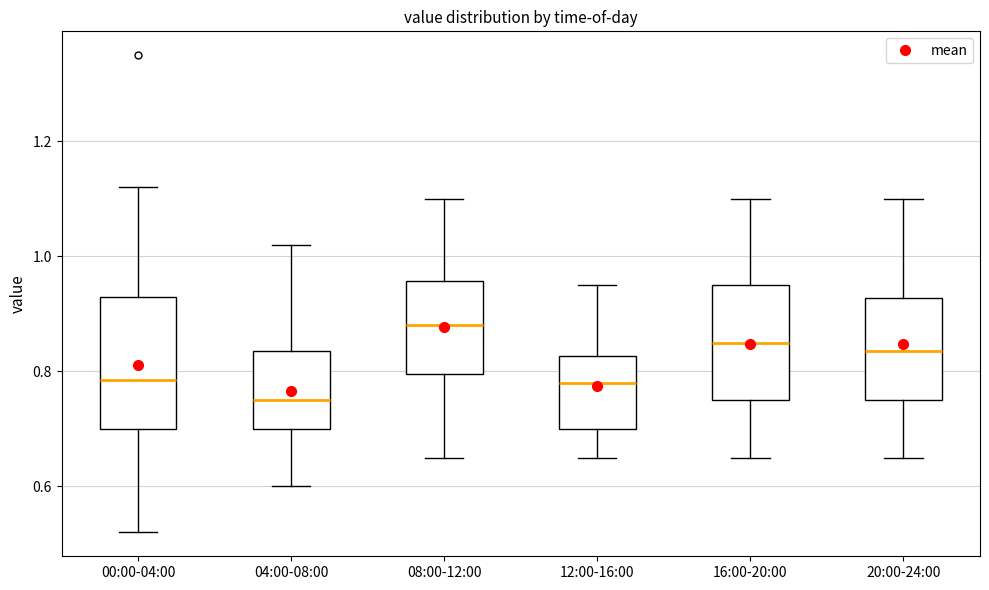

Reading left to right, read every box against the y-axis: the position of its median line, the range the box covers, and the ends of its whiskers. The values are not printed on the chart, so give them approximately, as read against the axis.

00:00-04:00: median 0.78, box 0.70 to 0.94, whiskers 0.52 to 1.12
04:00-08:00: median 0.76, box 0.70 to 0.84, whiskers 0.60 to 1.02
08:00-12:00: median 0.88, box 0.80 to 0.96, whiskers 0.66 to 1.10
12:00-16:00: median 0.78, box 0.70 to 0.82, whiskers 0.66 to 0.96
16:00-20:00: median 0.86, box 0.76 to 0.96, whiskers 0.66 to 1.10
20:00-24:00: median 0.84, box 0.76 to 0.92, whiskers 0.66 to 1.10